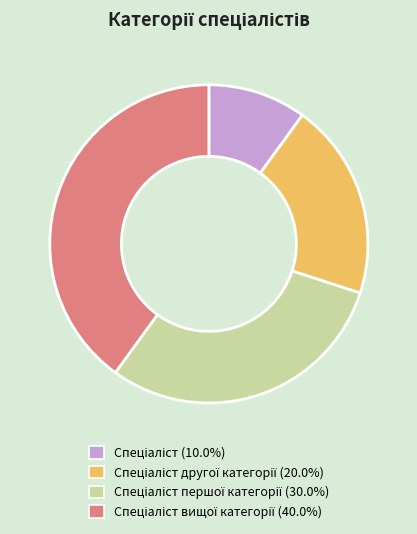

Does any single category account for the majority?

No